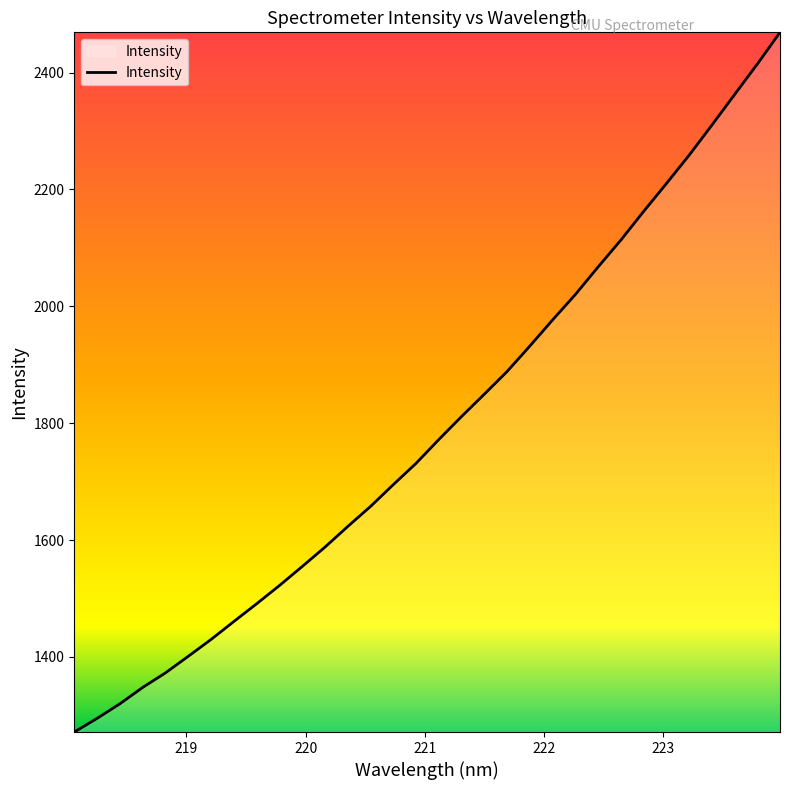

What is the smallest value displayed?

1271.5